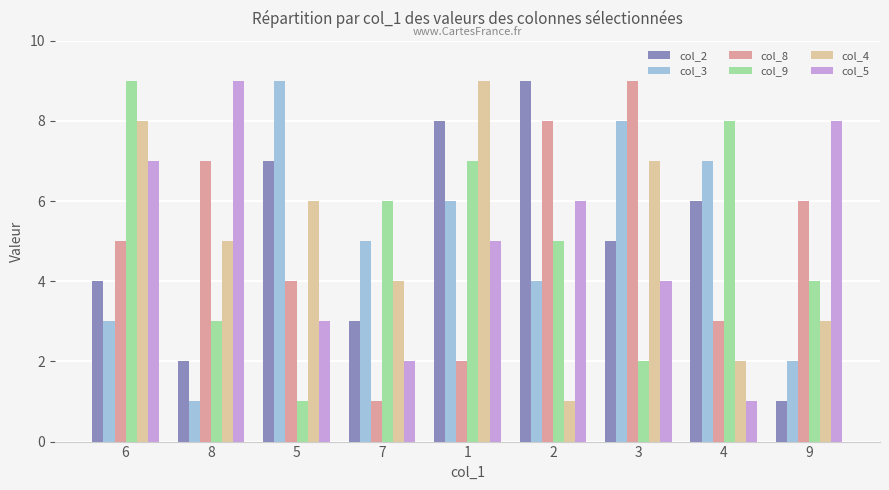

What is the value of the col_8 bar at the 5th from the left?

2